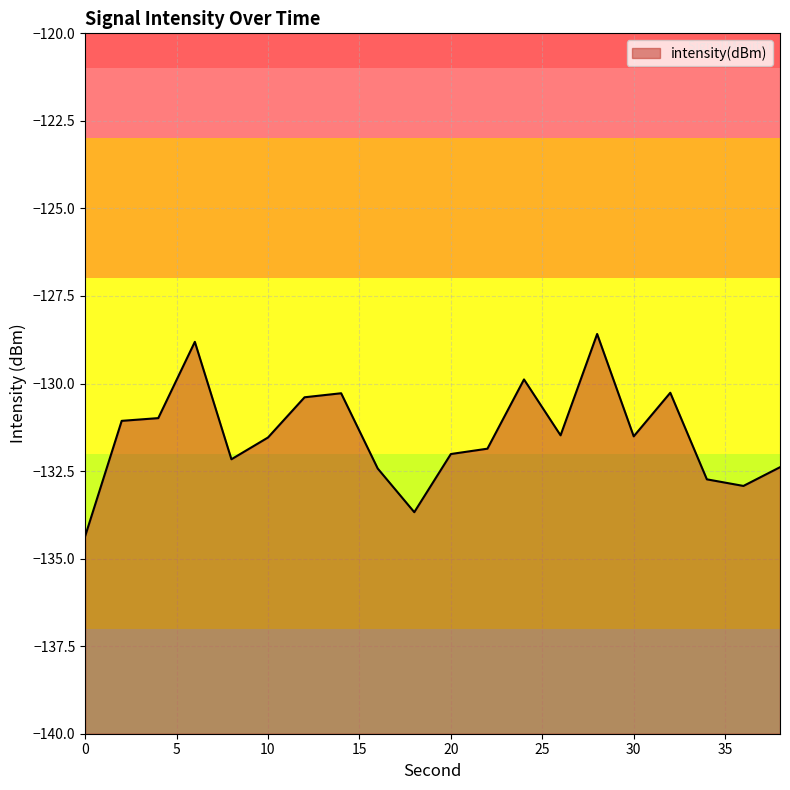

What is the average value?

-131.5